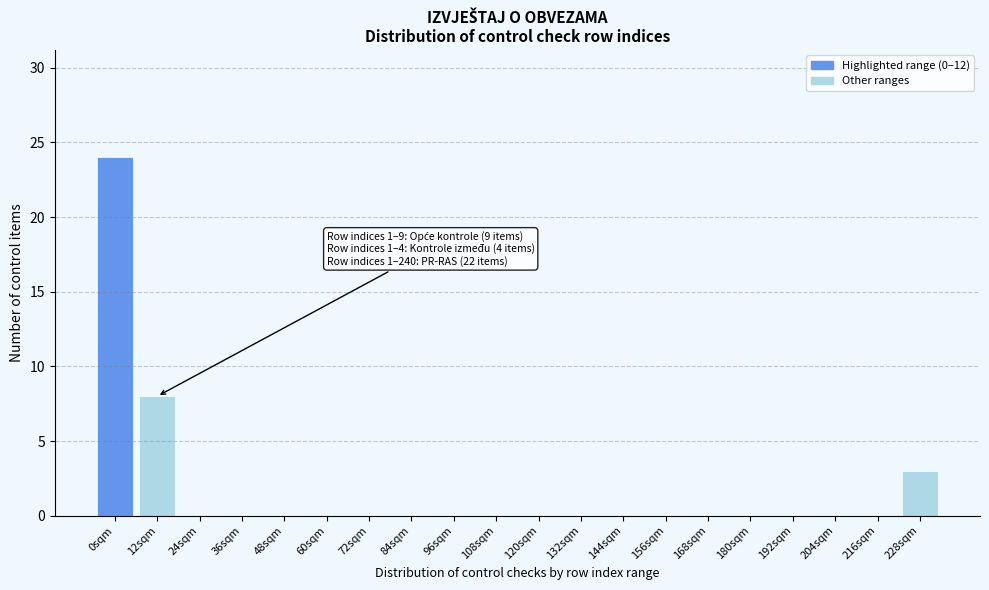

Reading left to right, what are all the values shown in this chart?

0sqm=24	12sqm=8	24sqm=0	36sqm=0	48sqm=0	60sqm=0	72sqm=0	84sqm=0	96sqm=0	108sqm=0	120sqm=0	132sqm=0	144sqm=0	156sqm=0	168sqm=0	180sqm=0	192sqm=0	204sqm=0	216sqm=0	228sqm=3